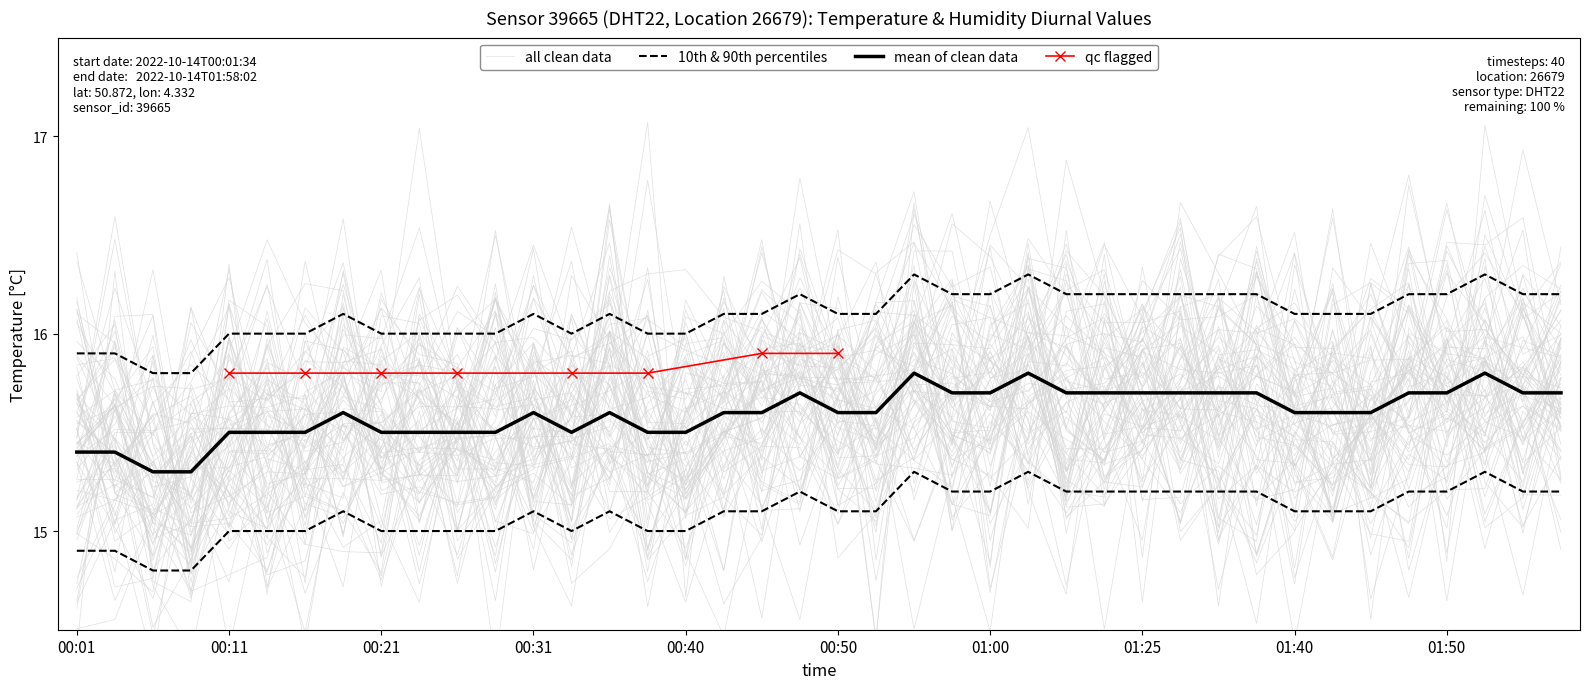

Between 01:25 and 01:05, which is larger?

01:25